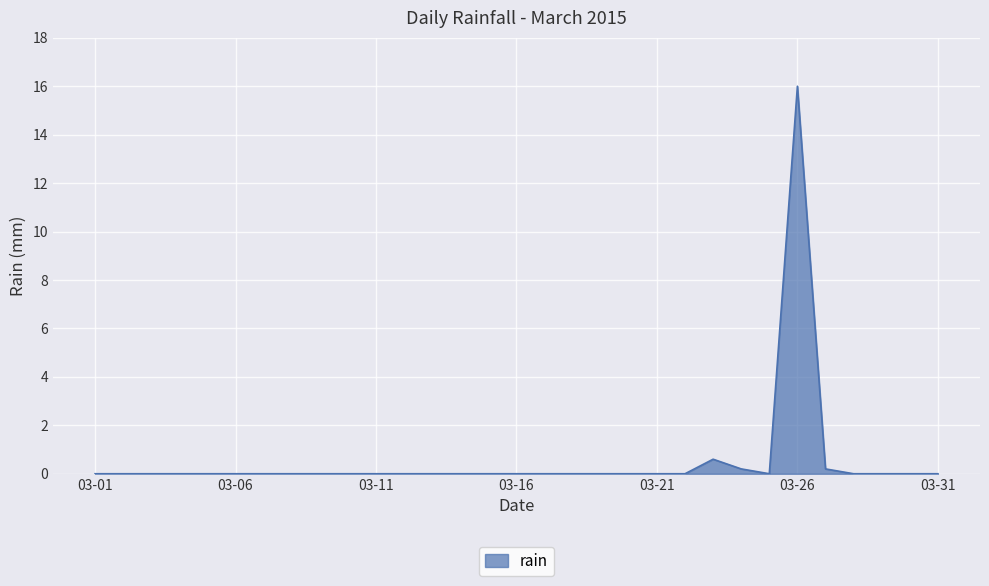

What is the greatest value displayed?

16.0